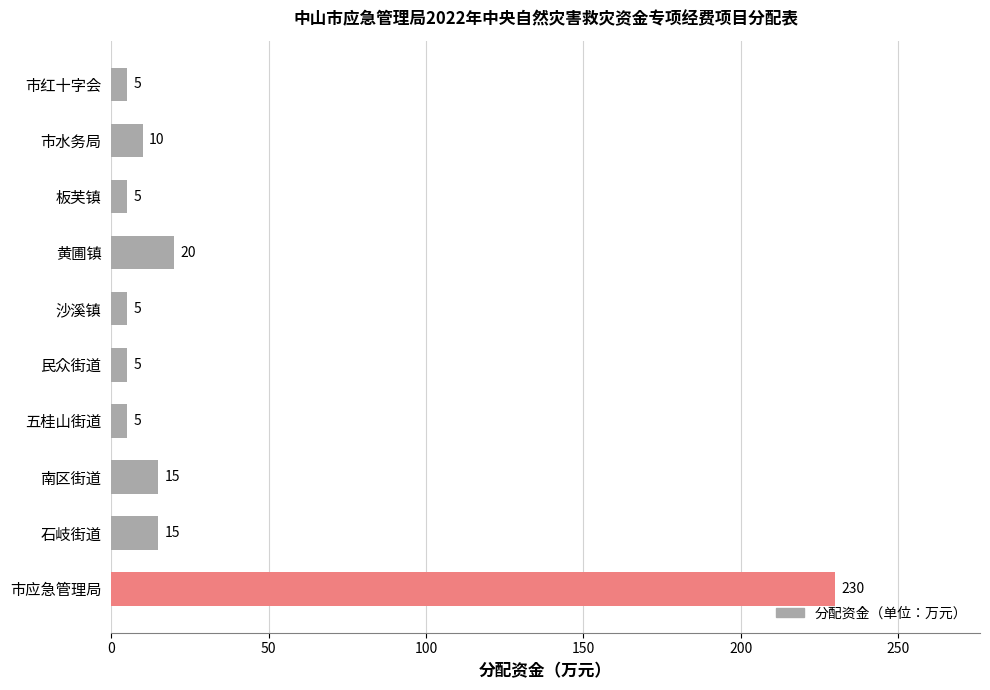

The chart shows a value of 309 at 市应急管理局. True or false?

False